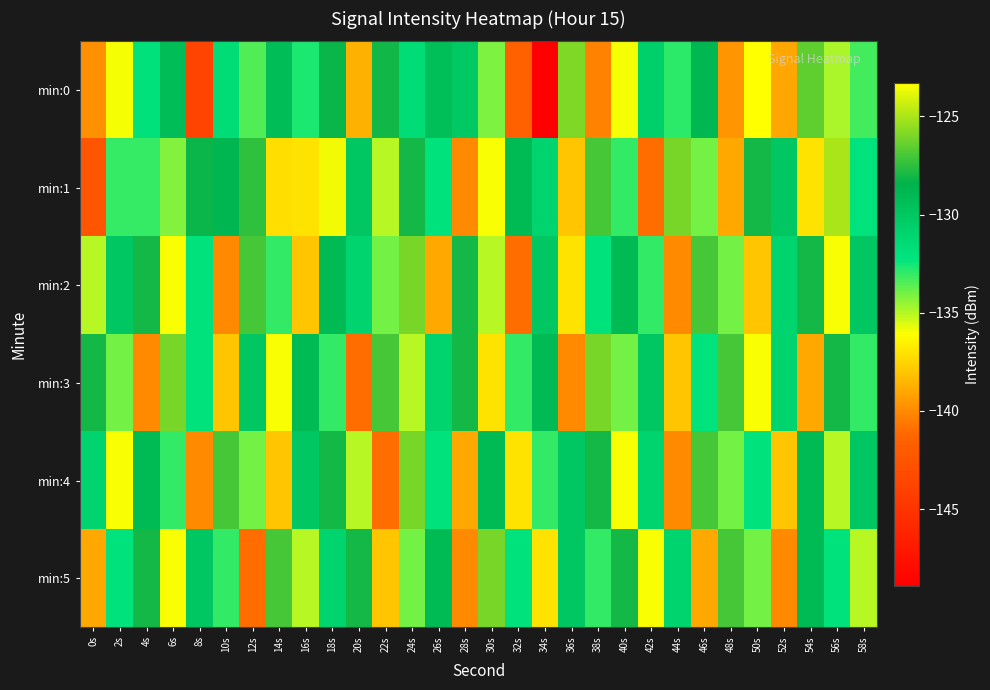

Rank the series at 8s from lowest to highest value.

min:0, min:4, min:2, min:3, min:5, min:1